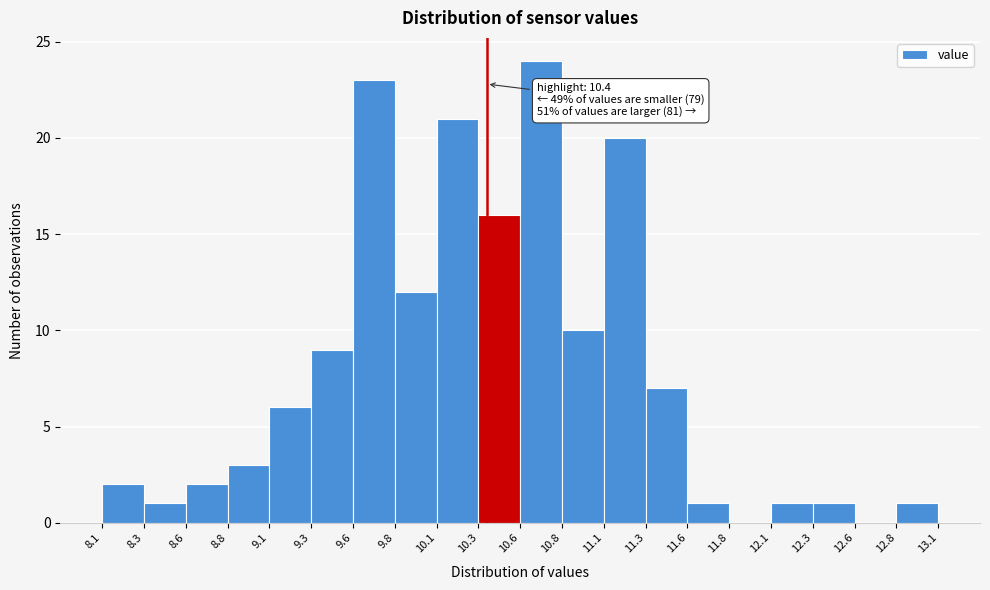

Which range on the x-axis has the tallest bar?

10.6 to 10.8